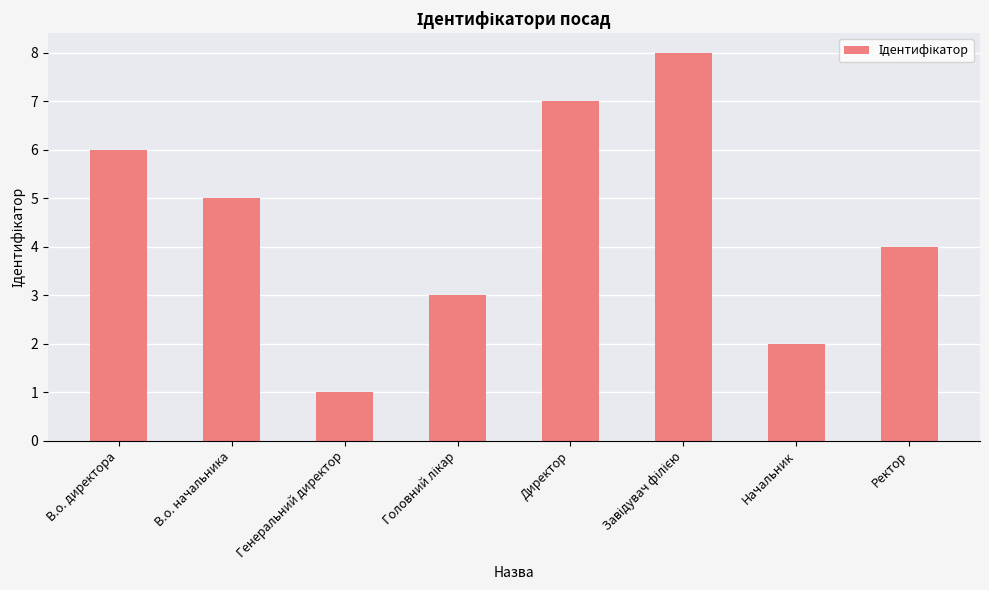

What position from the left is Ректор?

8